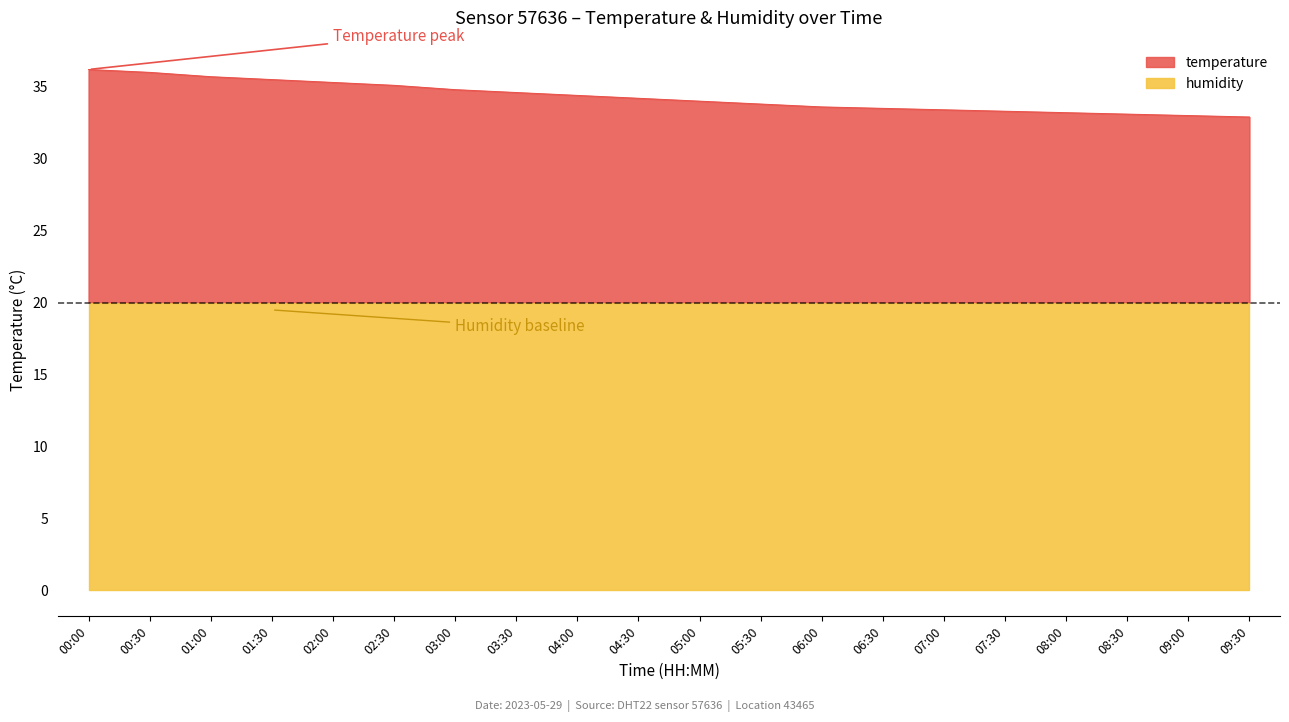

Is it true that the value at 07:30 is 54.2?

False